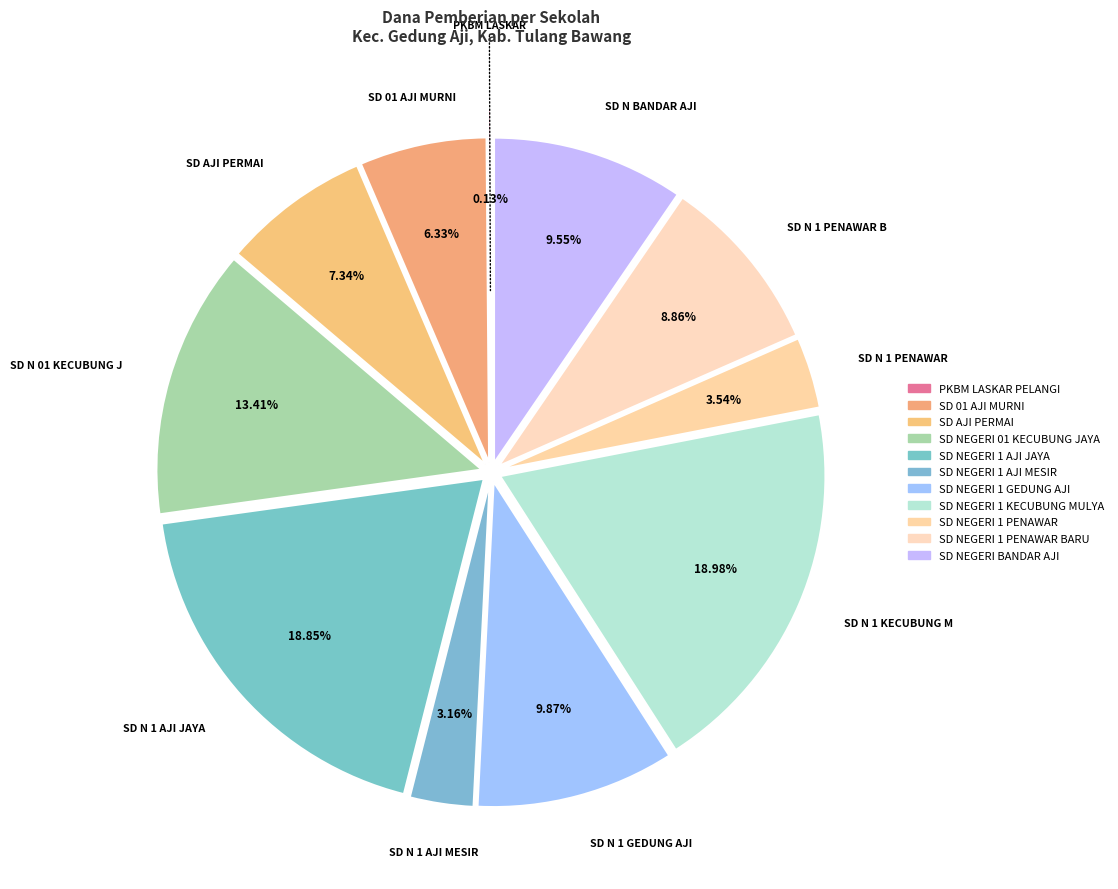

The SD NEGERI 1 AJI JAYA slice represents 19% of the pie. True or false?

True